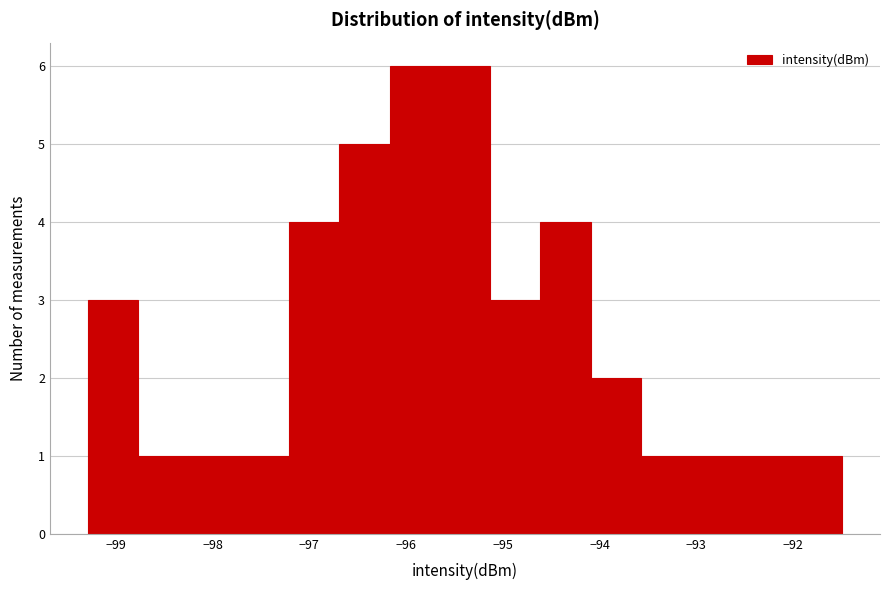

Reading left to right, list every bar in this chart as the range it spans on the x-axis followed by its height. Neither the bar edges nor the heights are printed on the chart, so give them approximately, as read against the axes.

-99.29 to -98.77: 3
-98.77 to -98.25: 1
-98.25 to -97.73: 1
-97.73 to -97.21: 1
-97.21 to -96.69: 4
-96.69 to -96.17: 5
-96.17 to -95.65: 6
-95.65 to -95.13: 6
-95.13 to -94.61: 3
-94.61 to -94.09: 4
-94.09 to -93.57: 2
-93.57 to -93.05: 1
-93.05 to -92.53: 1
-92.53 to -92.01: 1
-92.01 to -91.49: 1